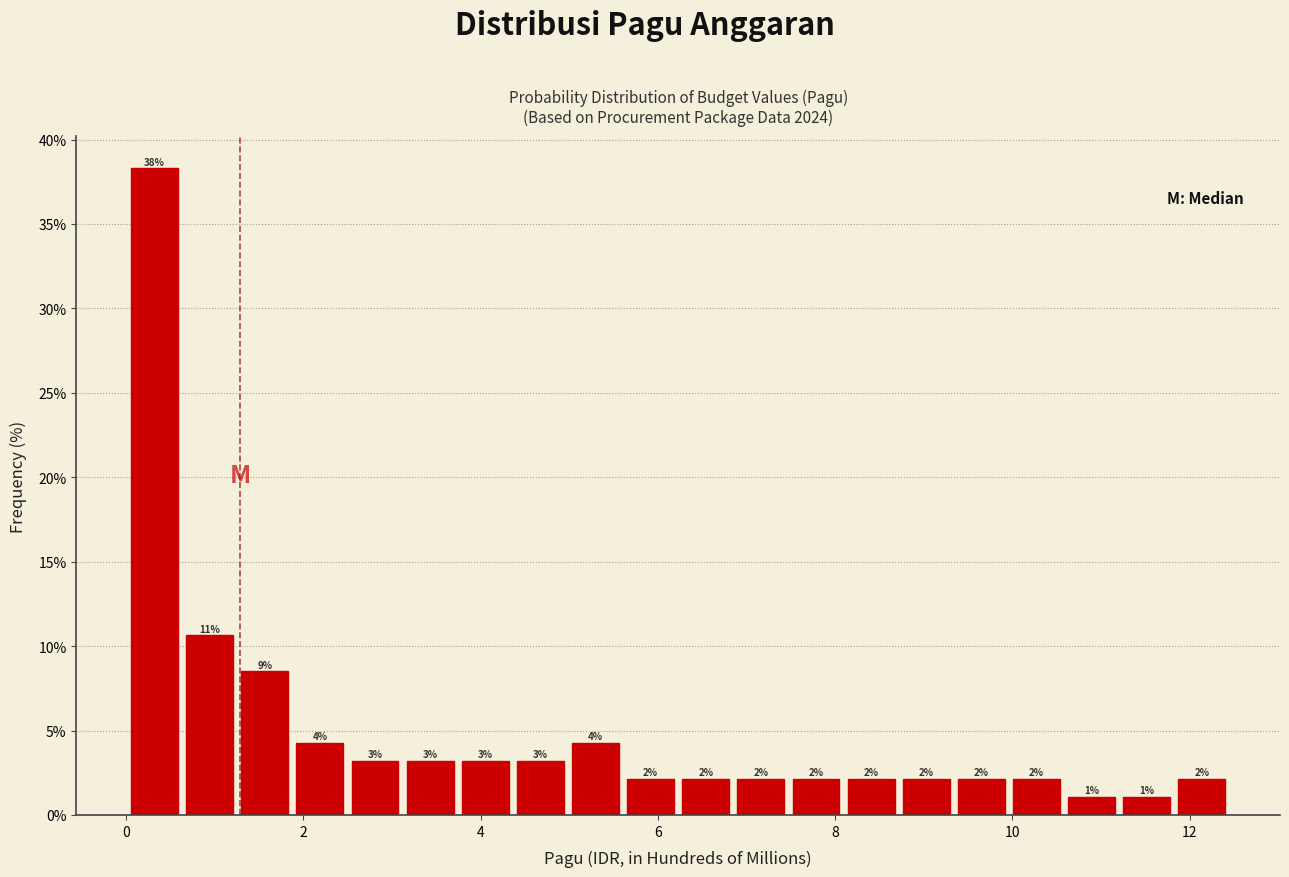

Around what value on the x-axis is the tallest bar? Give the approximate position of its centre, as read against the axis.

0.4